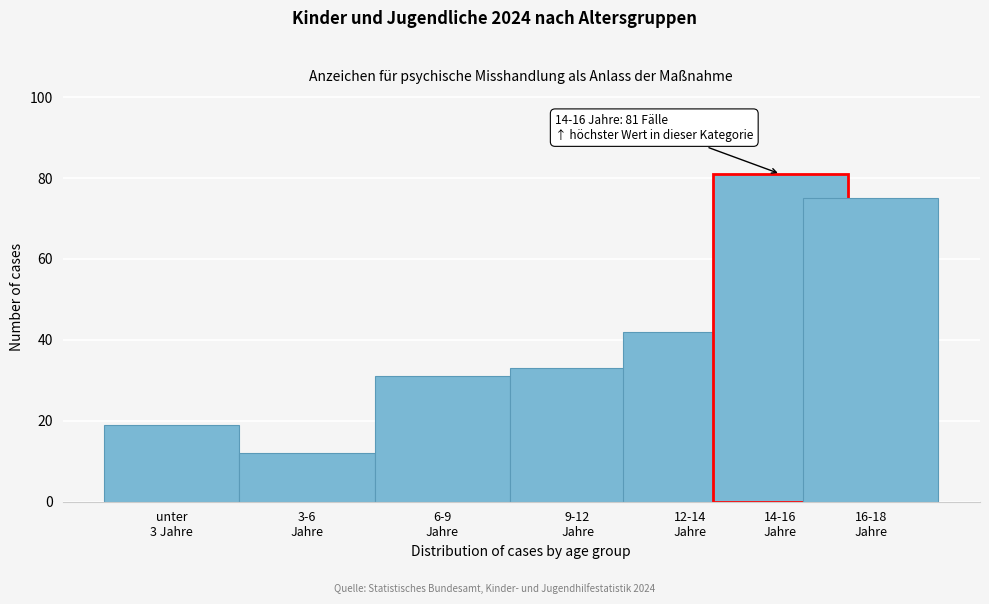

Reading right to left, list all the values displayed in this chart.

75	81	42	33	31	12	19